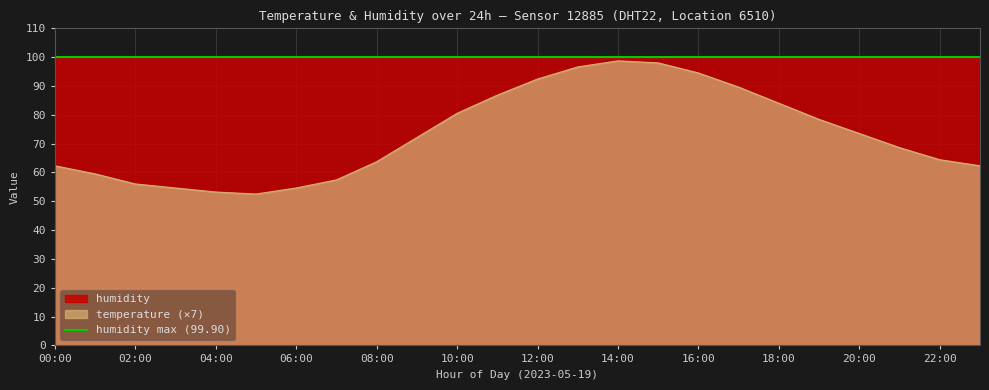

At which category does the data reach its first local peak?

14:00